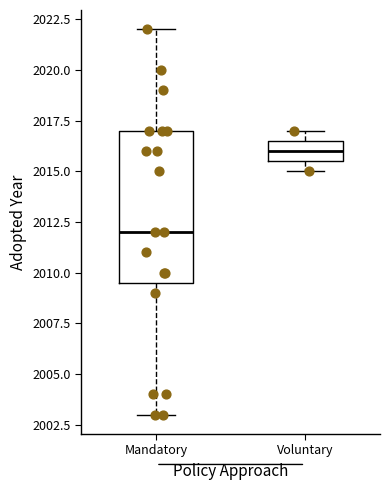

Where does the upper whisker of the box for Mandatory end on the y-axis? The values are not printed on the chart, so give them approximately, as read against the axis.

2022.0